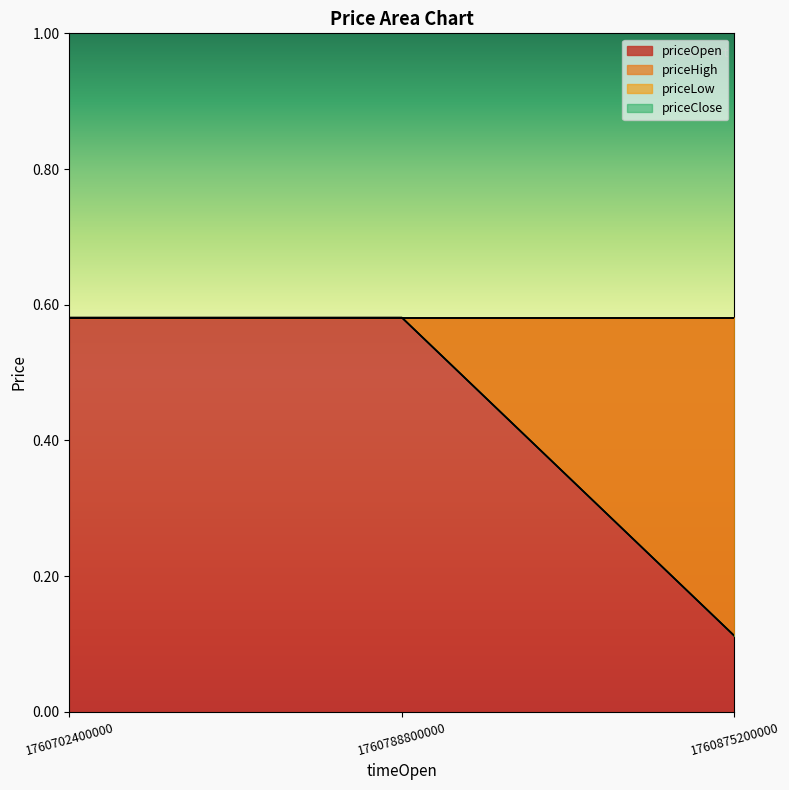

List the labels in order of priceLow value, largest first.

1760702400000, 1760788800000, 1760875200000